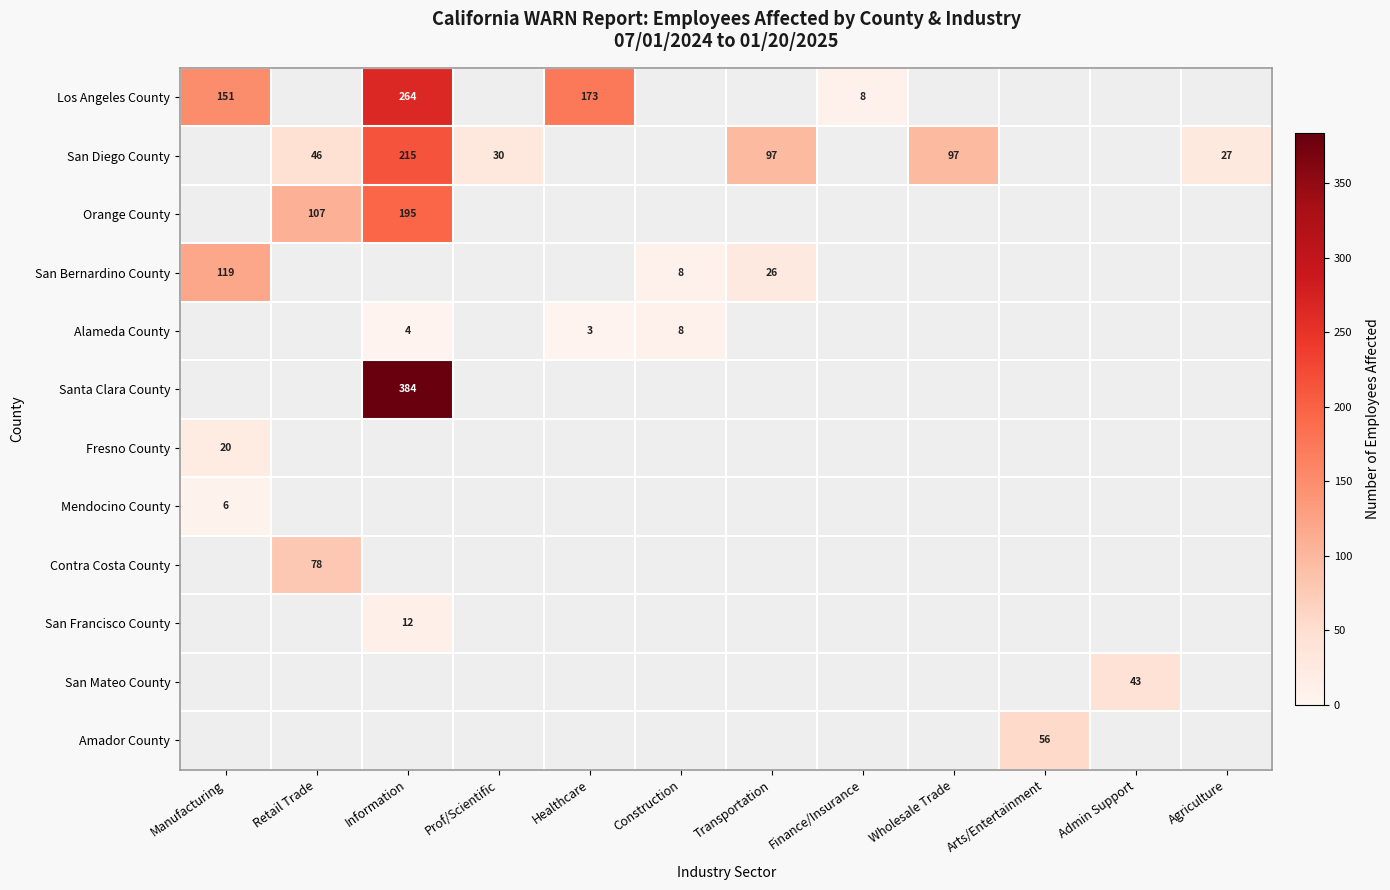

Is the value of Santa Clara County at Finance/Insurance greater than the value of San Diego County at Manufacturing?

No